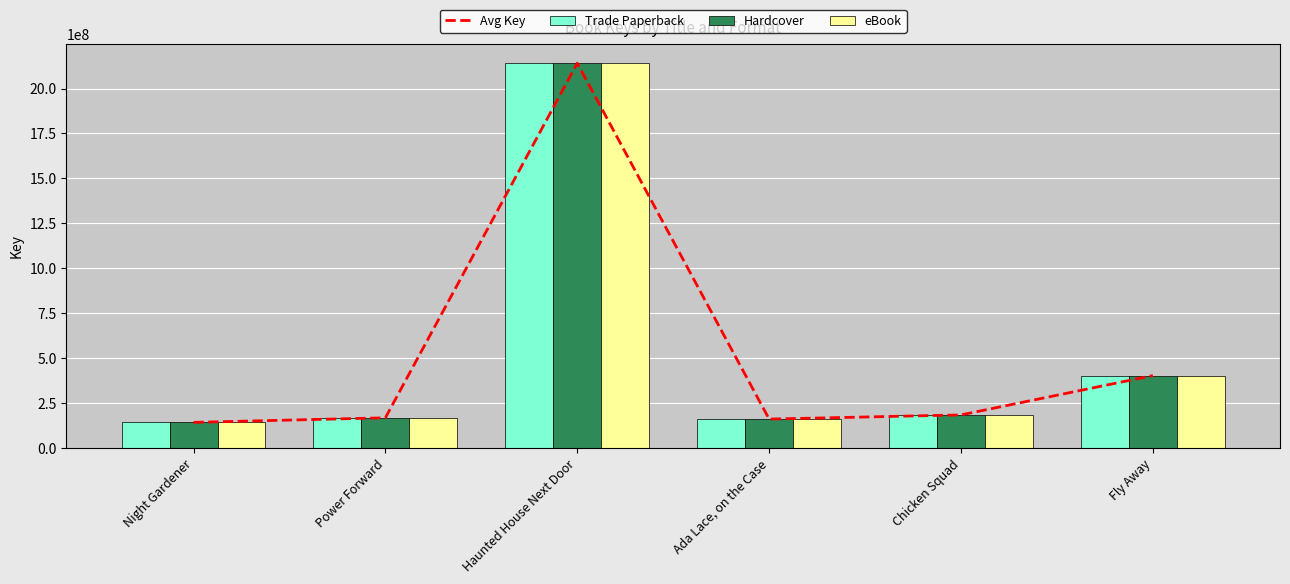

What is the average value of the eBook series?

534152028